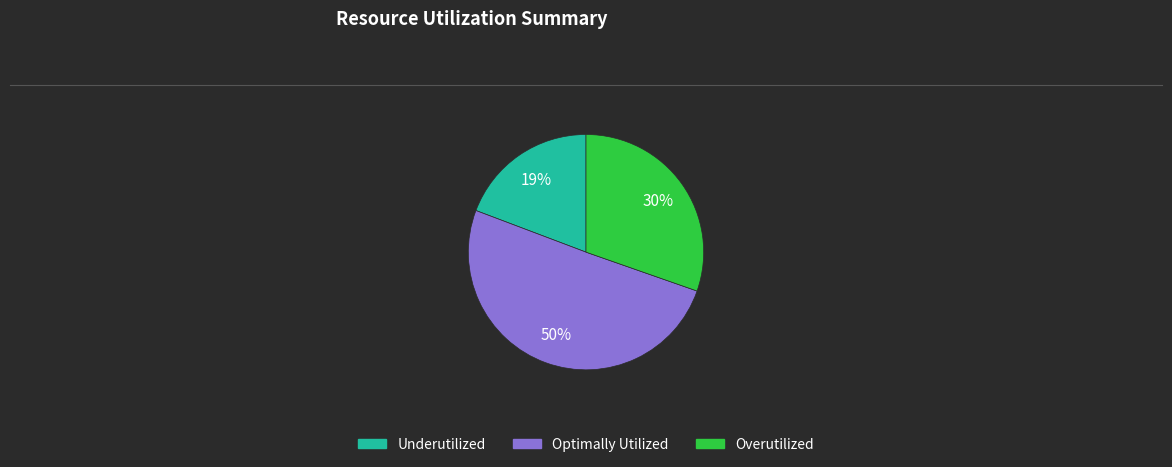

To the nearest percent, what is the average slice percentage?

33%